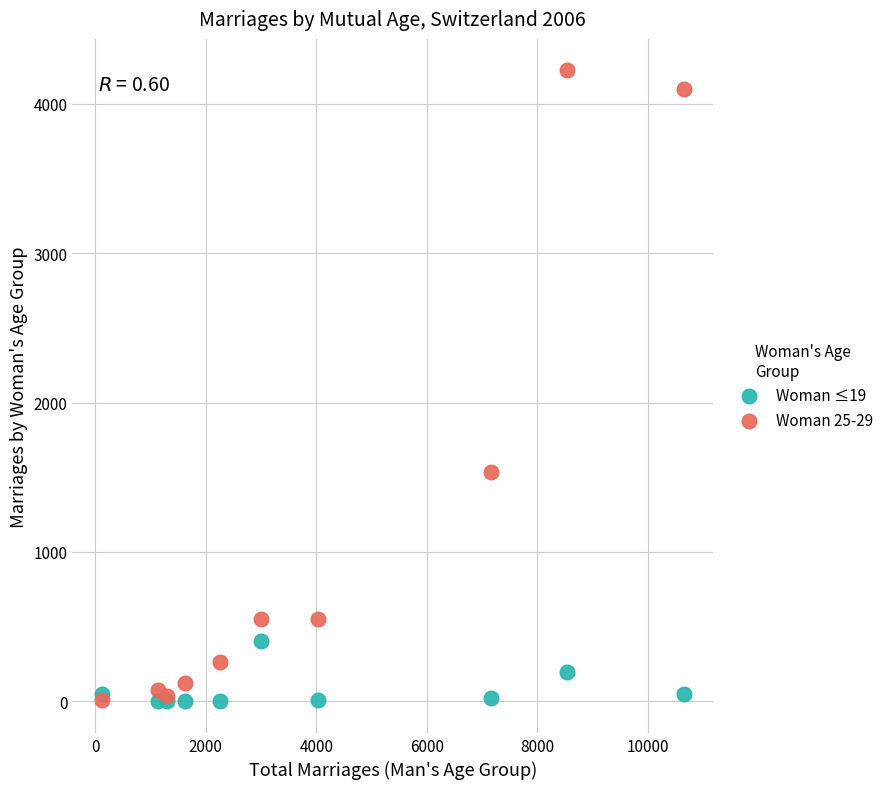

Across all series, what Y value is closest to 2111?

1535